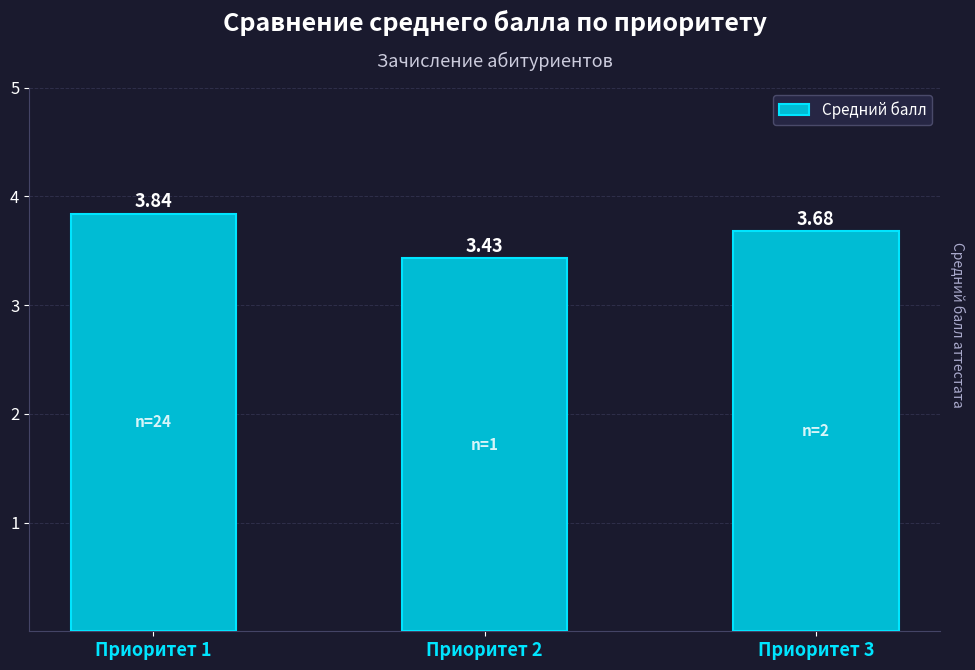

At which label is the value closest to 3?

Приоритет 2